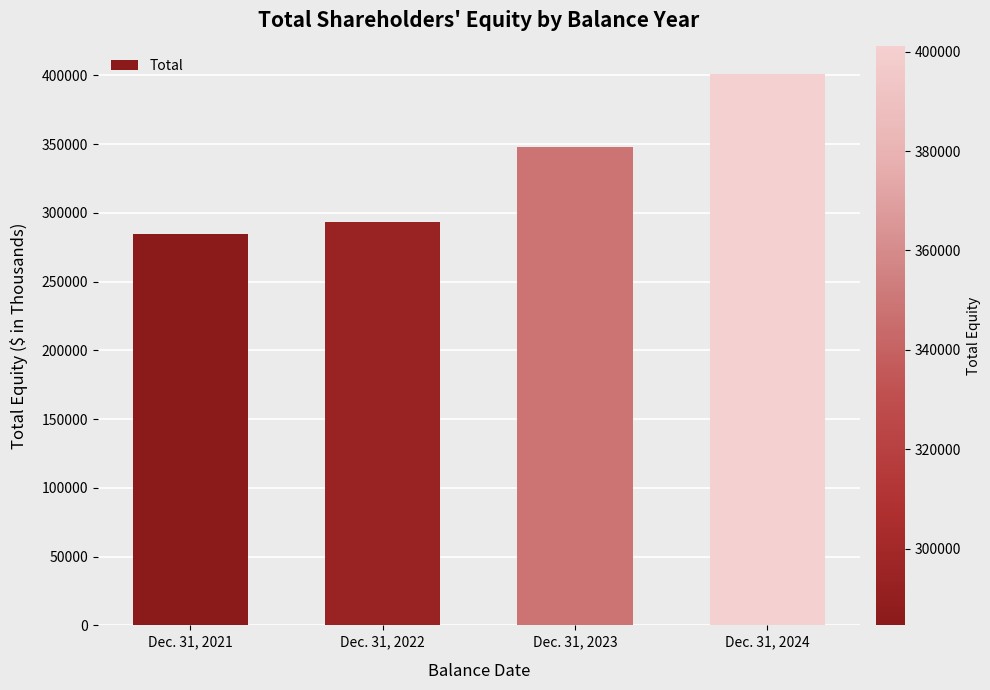

List the labels in order of value, largest first.

Dec. 31, 2024, Dec. 31, 2023, Dec. 31, 2022, Dec. 31, 2021